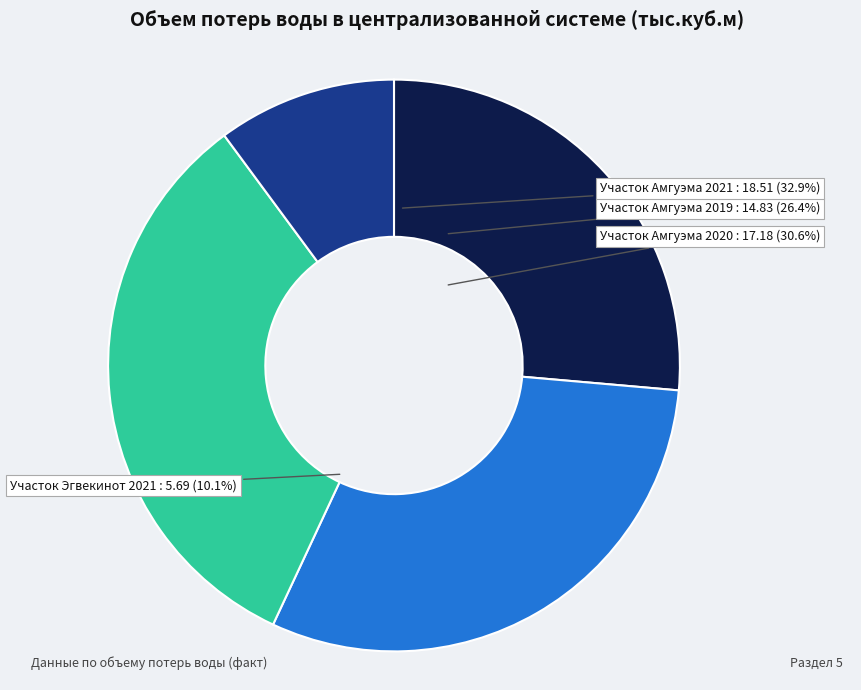

Count the number of slices in the pie.

4